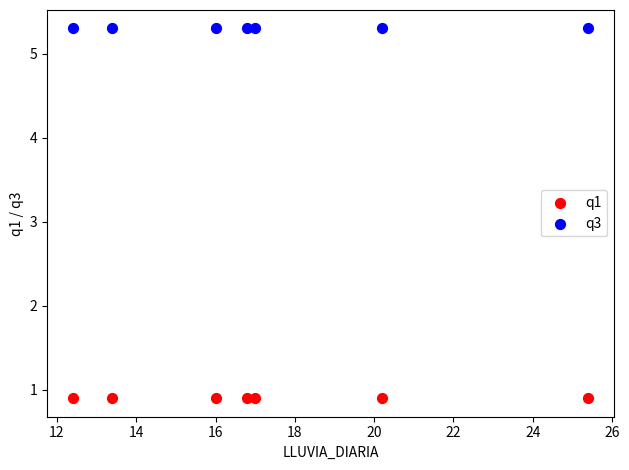

Which series contains the highest Y value?

q3